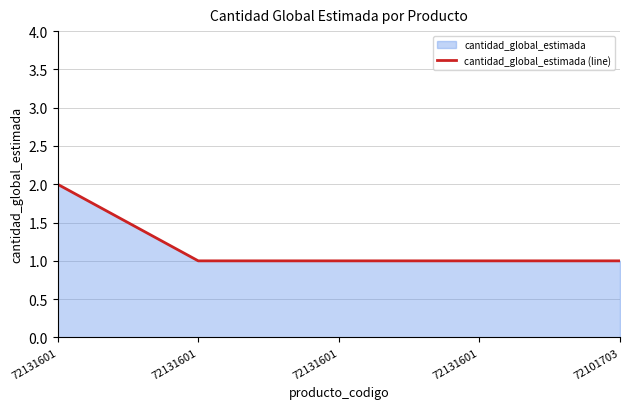

Rank the categories by value from lowest to highest.

72131601, 72131601, 72131601, 72101703, 72131601